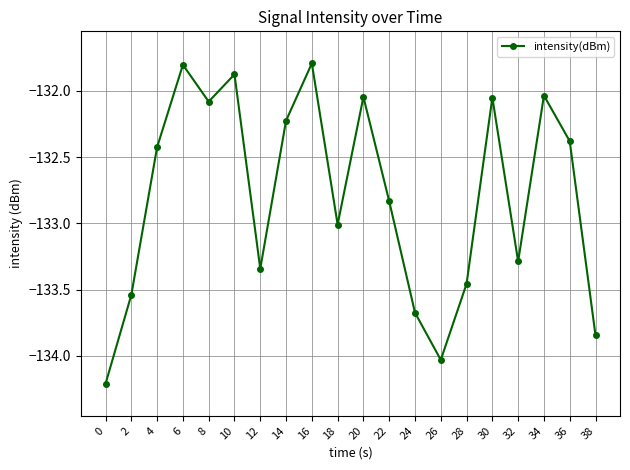

The value at 18 is -133.0. True or false?

True